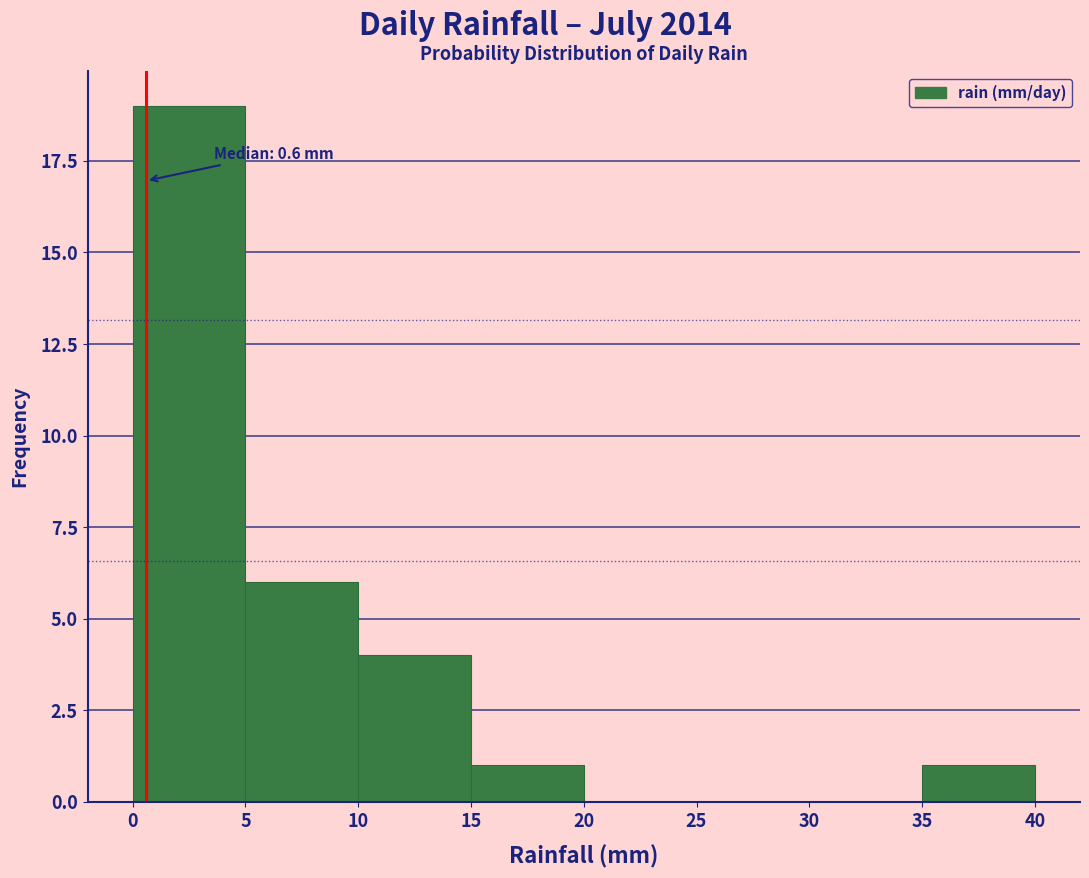

Which range on the x-axis has the tallest bar?

0 to 5